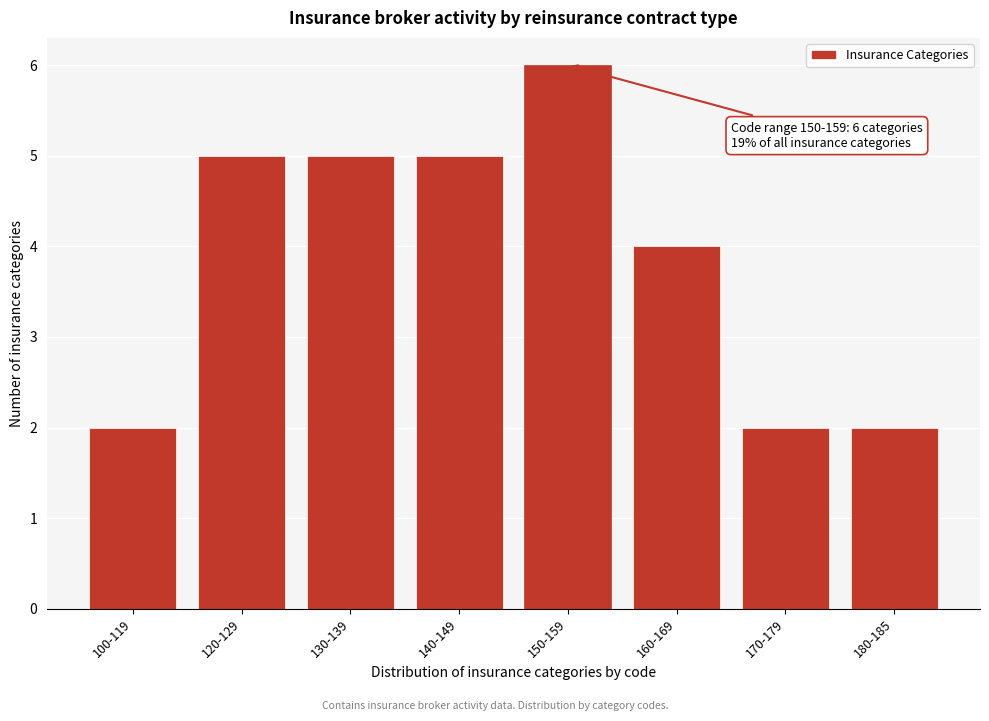

Reading left to right, extract all data points from this chart.

100-119=2	120-129=5	130-139=5	140-149=5	150-159=6	160-169=4	170-179=2	180-185=2